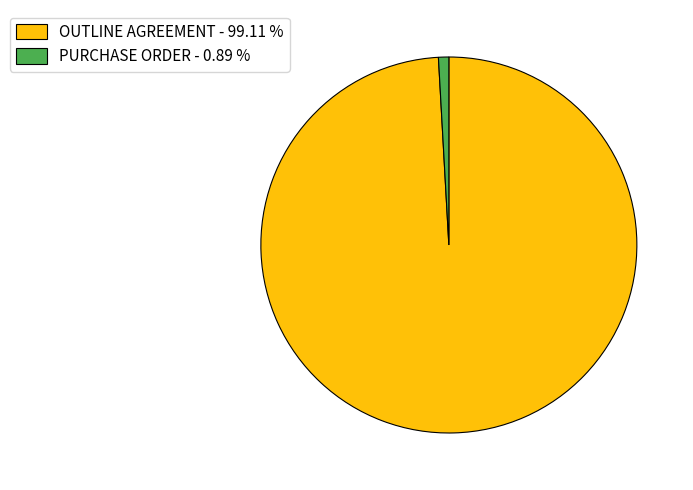

Which category has the smallest portion of the pie?

PURCHASE ORDER